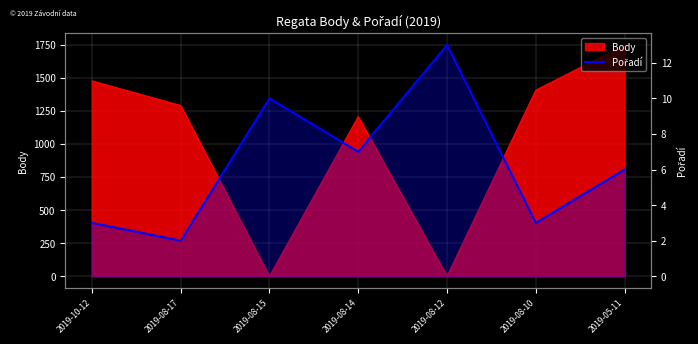

Is it true that the value at 2019-08-15 is 10?

True